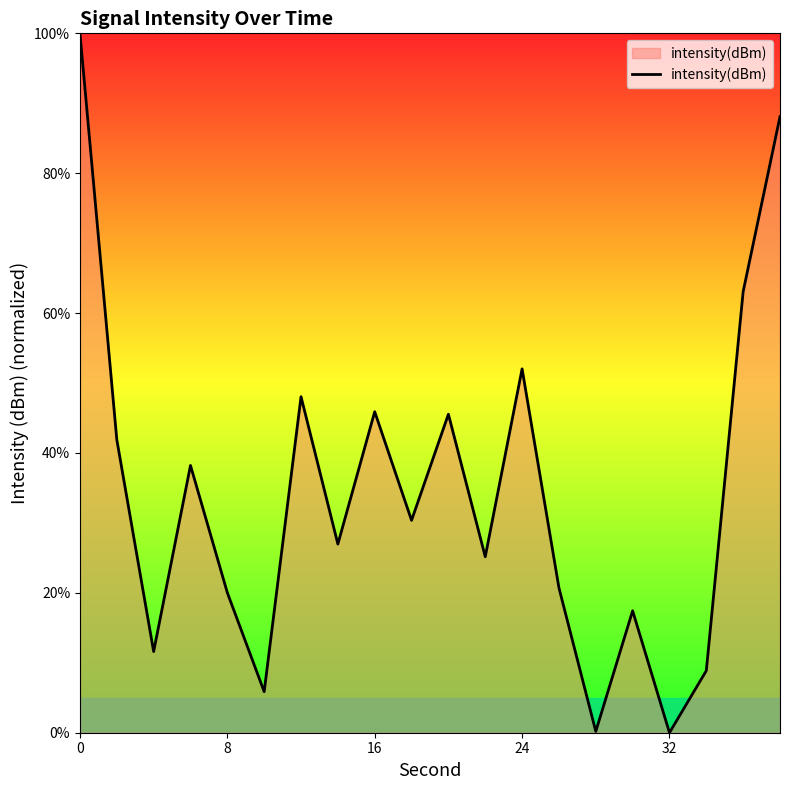

How many lines are shown in the chart?

1